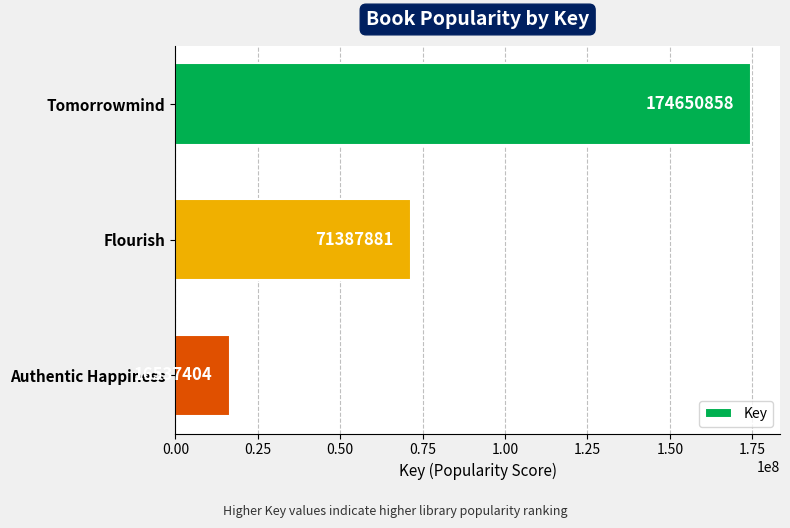

At which category does the chart reach its minimum across all series?

Authentic Happiness